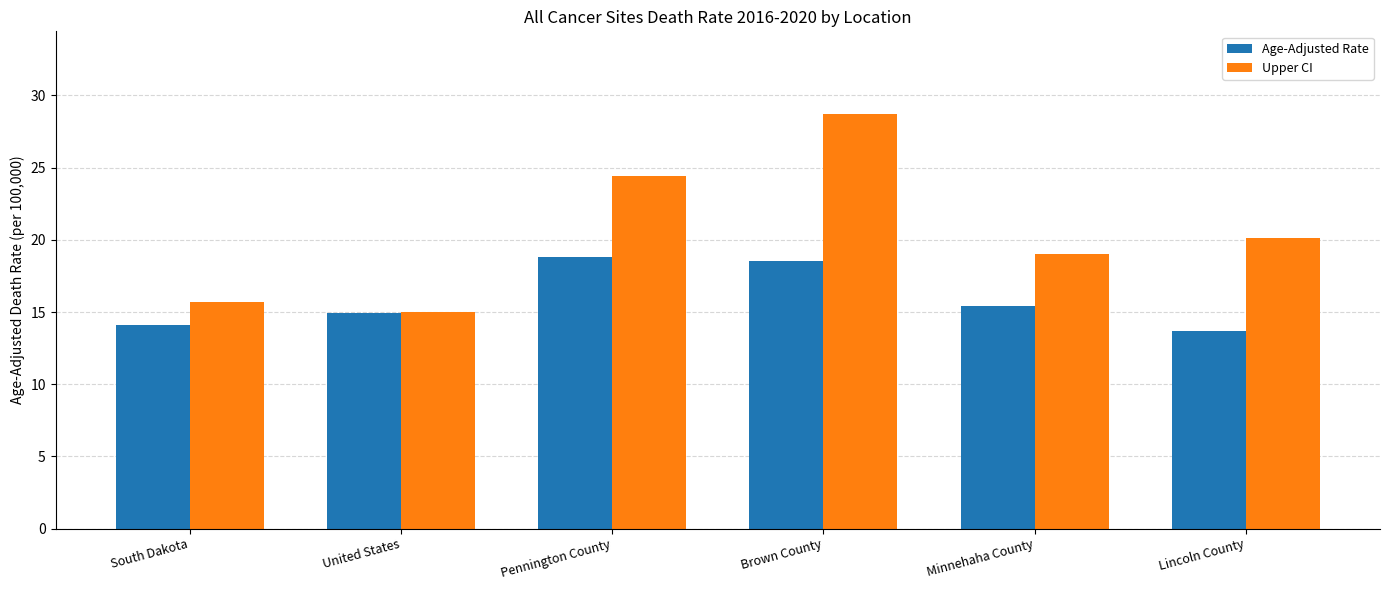

Rank the series by their average value, from highest to lowest.

Upper CI, Age-Adjusted Rate